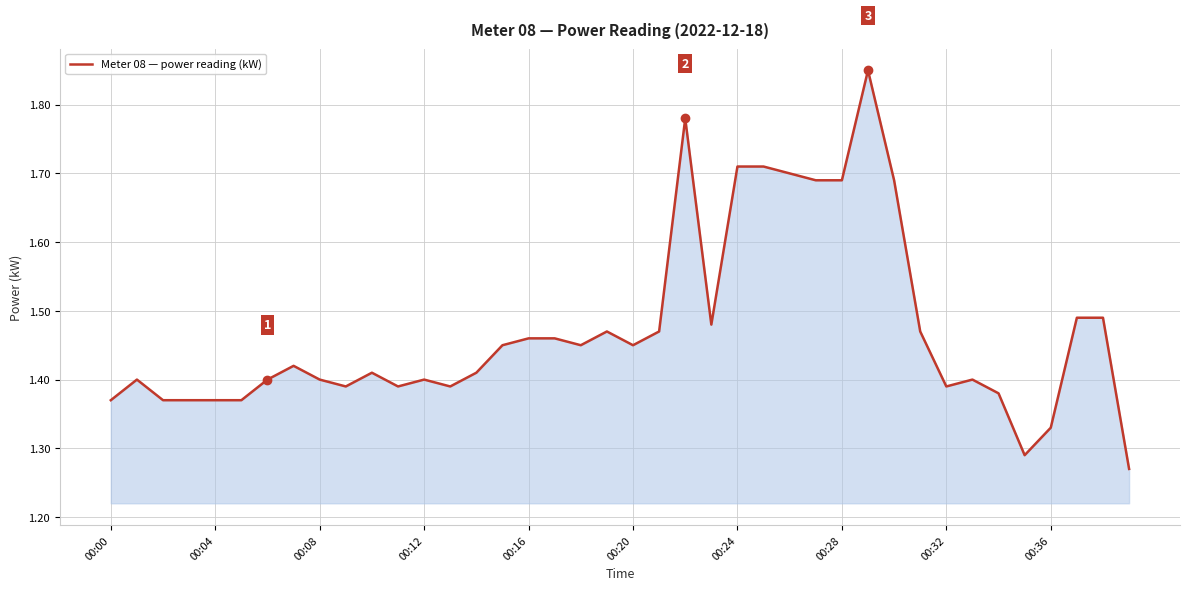

What is the difference between the maximum and minimum values?

0.6